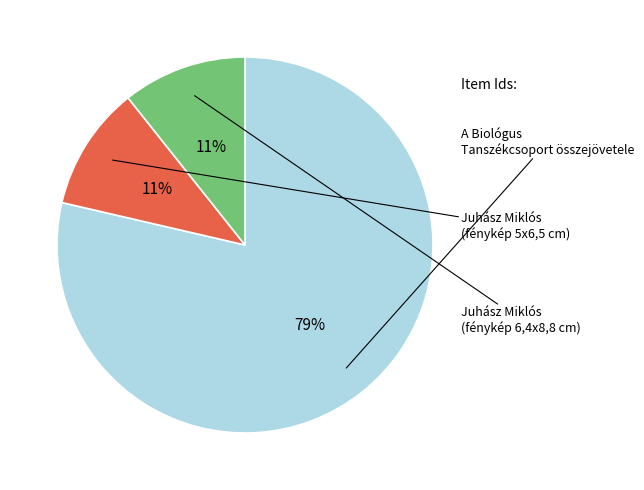

Does any single category account for the majority?

Yes